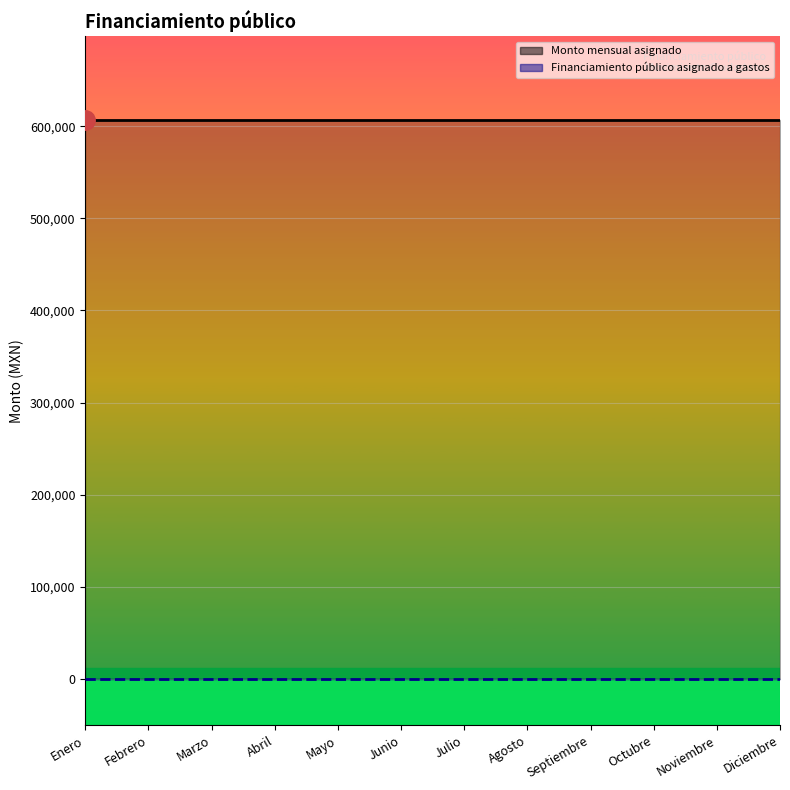

True or false: Monto mensual asignado has more than 2 interior local peaks.

False